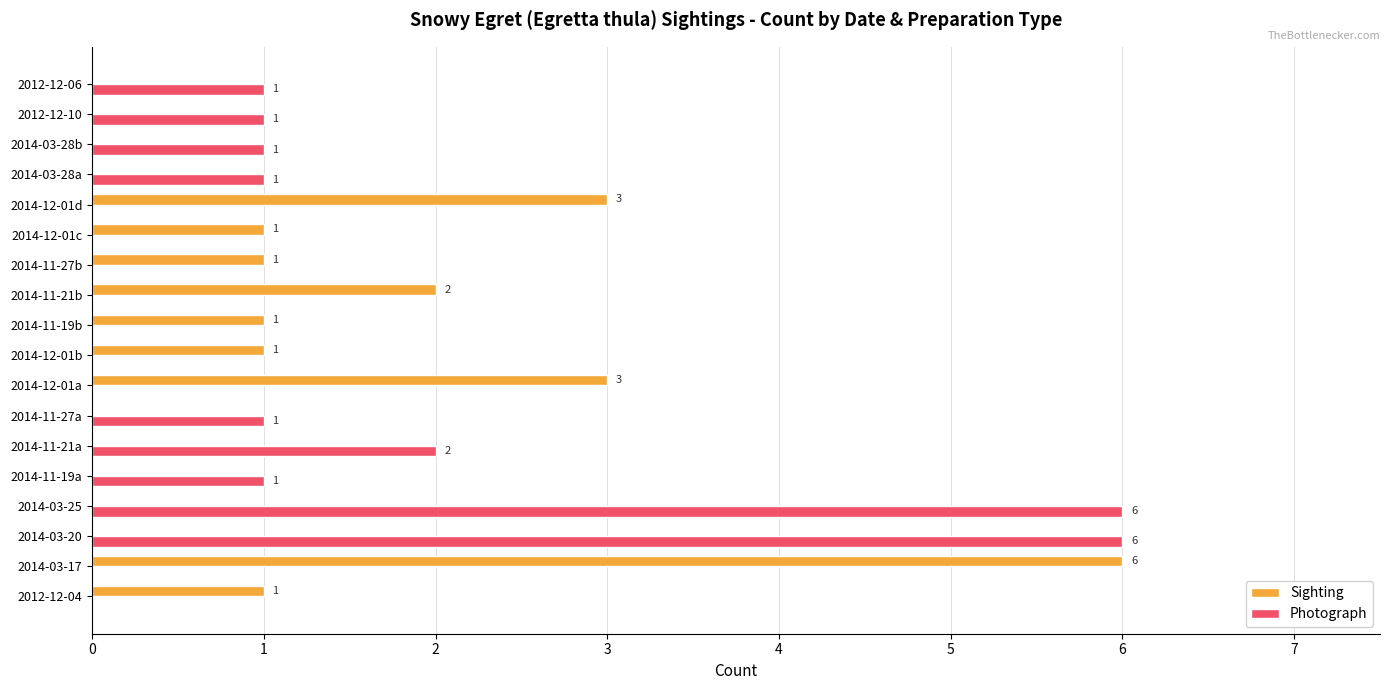

What is the greatest value displayed?

6